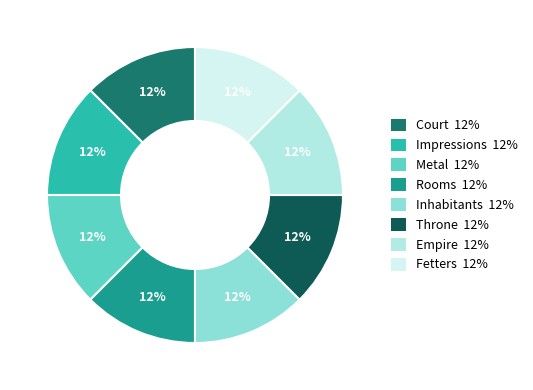

To the nearest percent, what is the combined percentage of Empire and Fetters?

25%